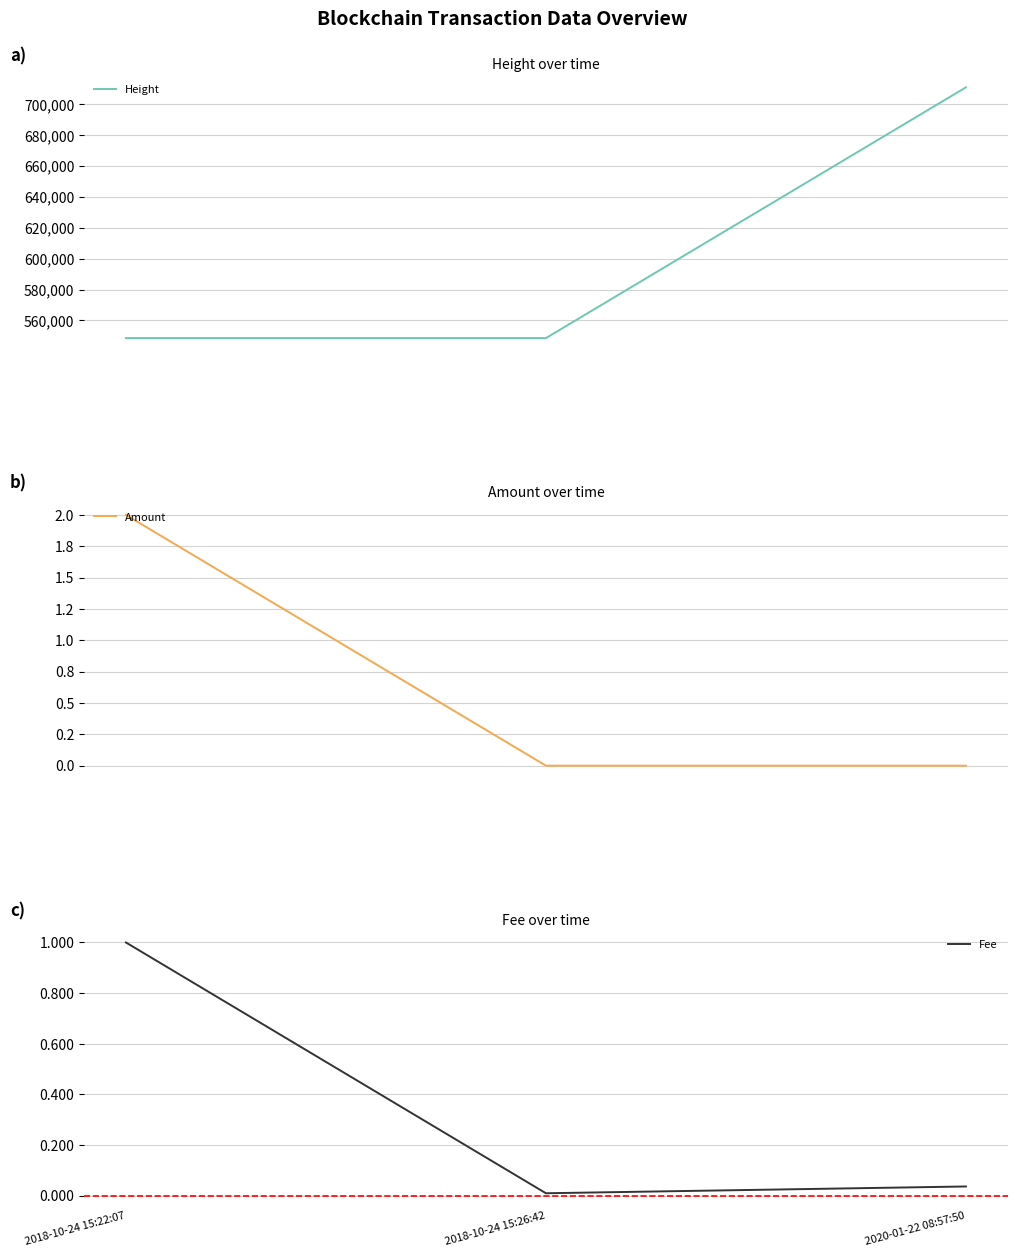

What position from the right is 2020-01-22 08:57:50?

1